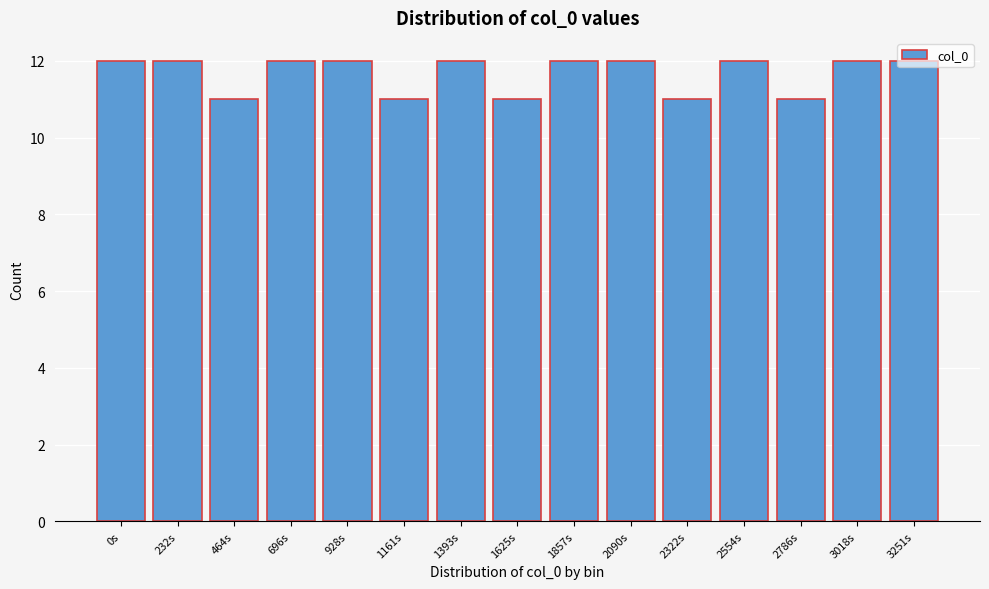

What is the ratio of the value at 232s to the value at 696s?

1.0